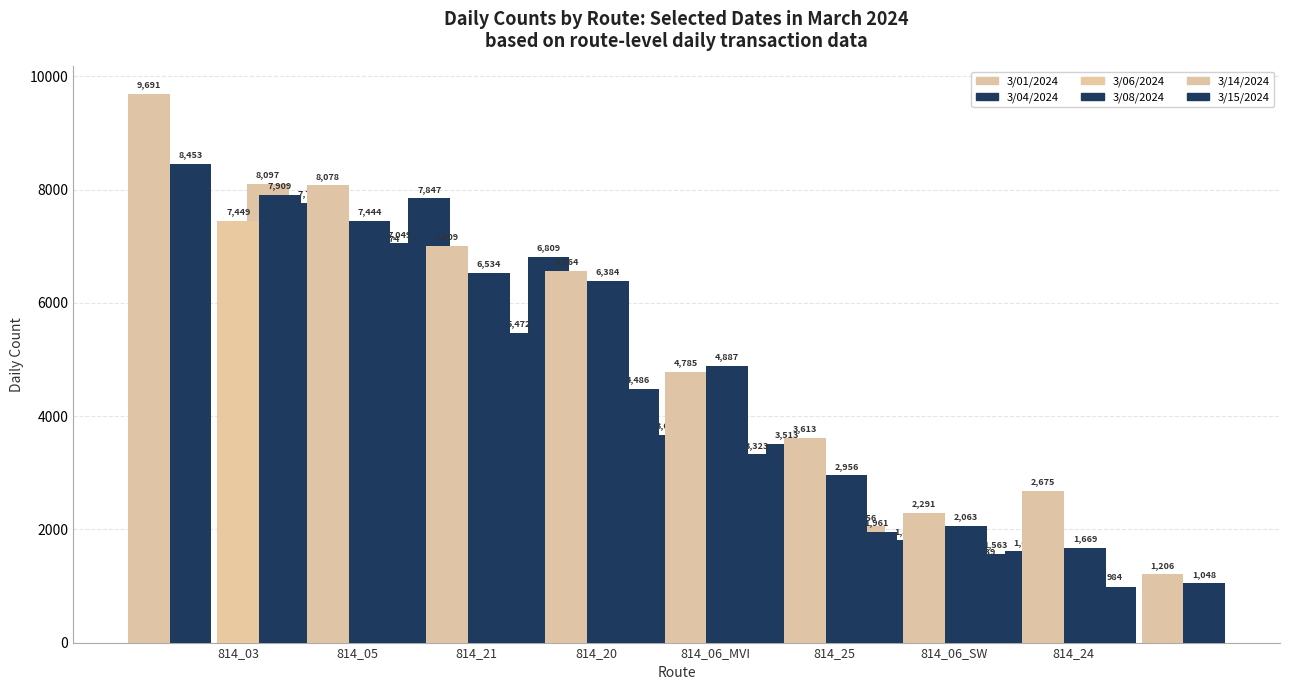

What is the label of the 6th bar from the right?

814_21